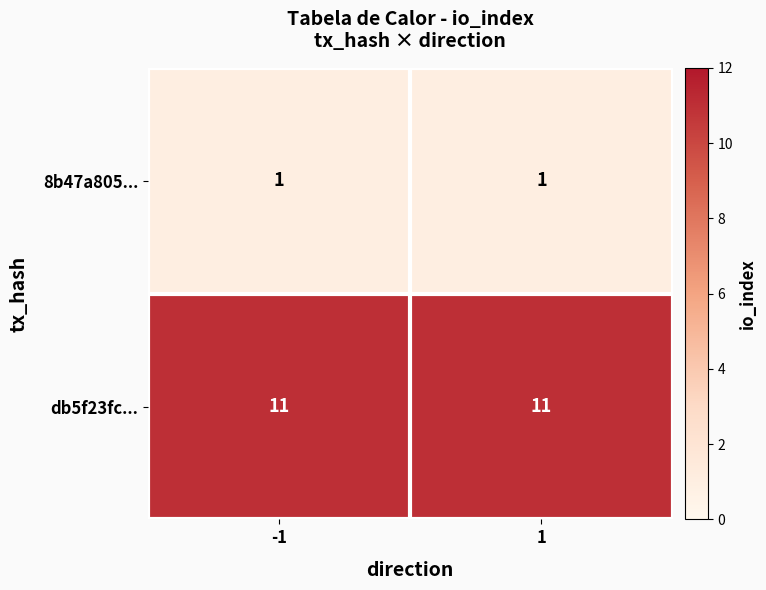

Which series has the largest total across all categories?

db5f23fc...